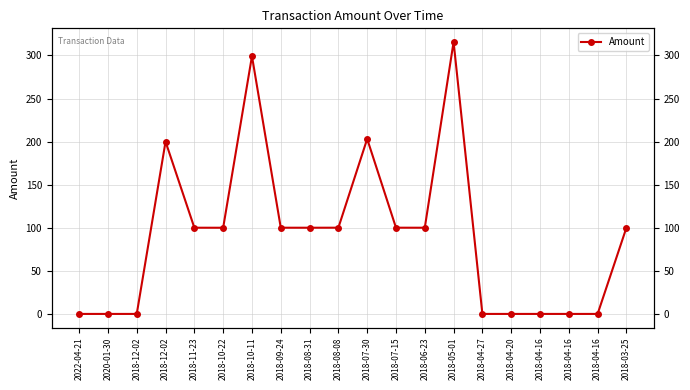

What is the label of the 14th point from the right?

2018-10-11